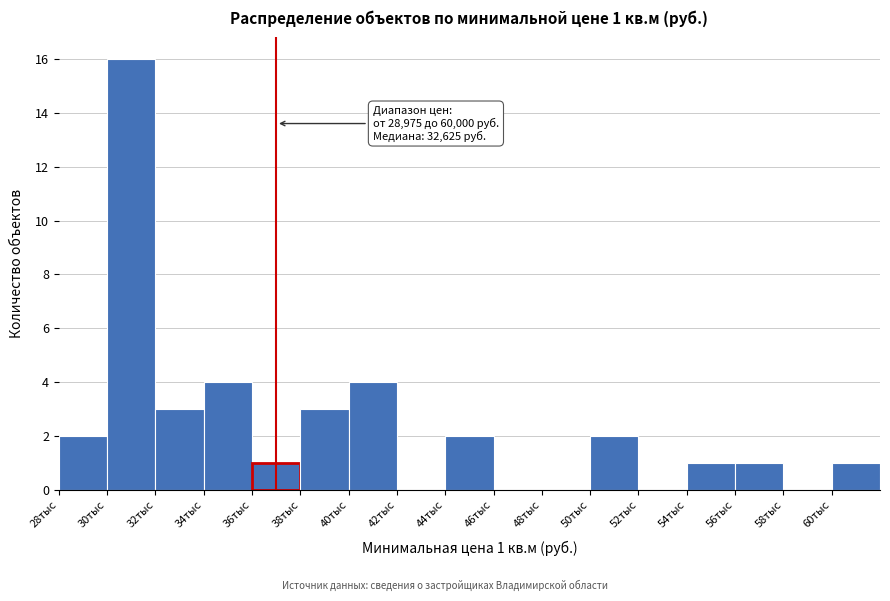

Reading right to left, what are all the values shown in this chart?

60тыс=1	58тыс=0	56тыс=1	54тыс=1	52тыс=0	50тыс=2	48тыс=0	46тыс=0	44тыс=2	42тыс=0	40тыс=4	38тыс=3	36тыс=1	34тыс=4	32тыс=3	30тыс=16	28тыс=2